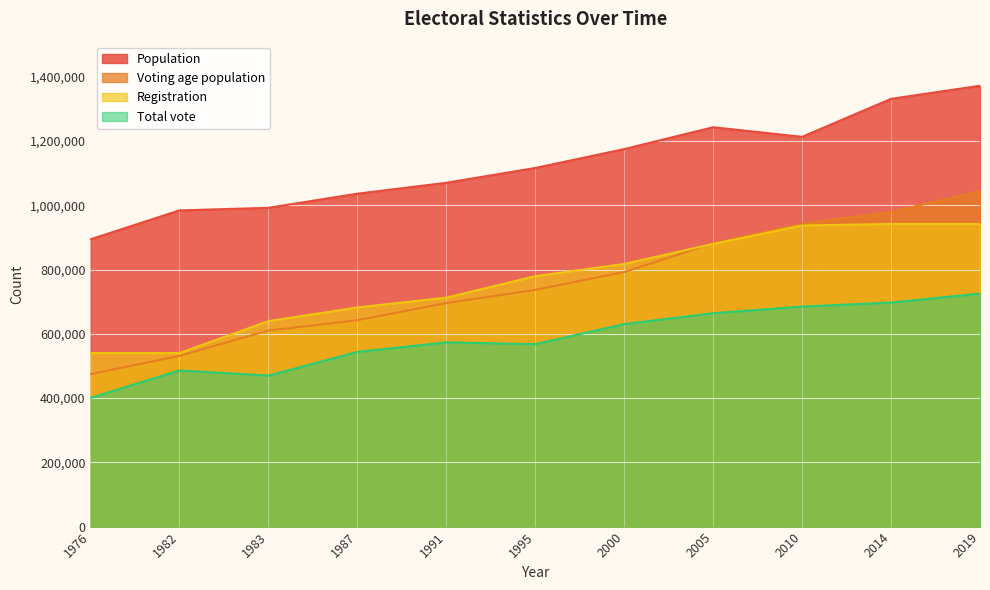

How many values in the Total vote series are below 573419?

5